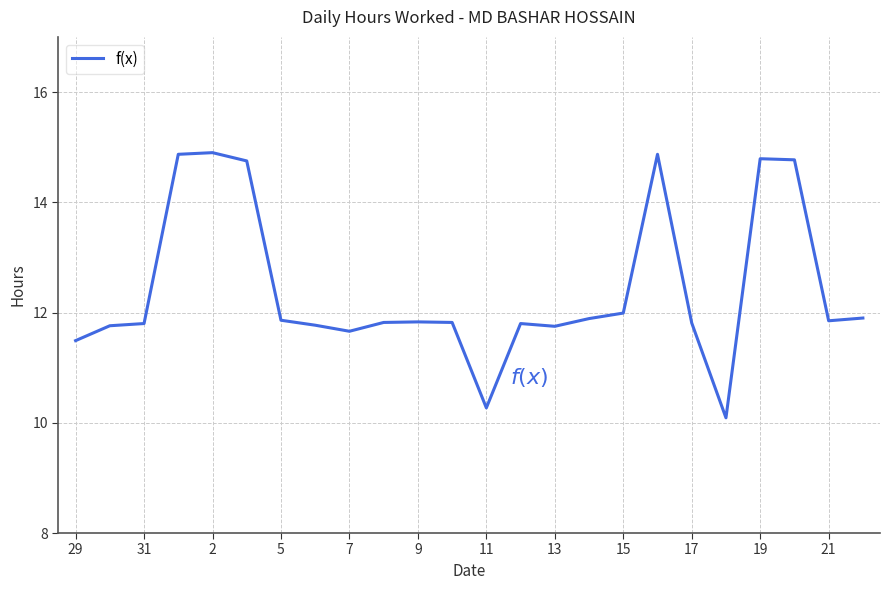

What is the maximum value shown in the chart?

14.9